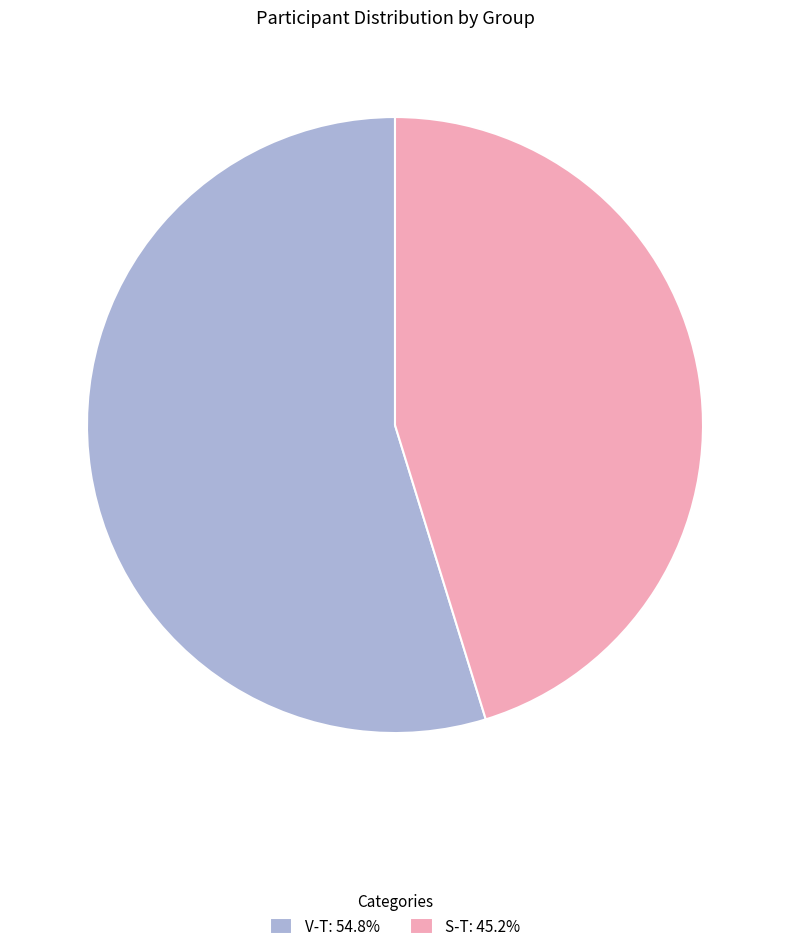

Does S-T represent more than half of the total?

No